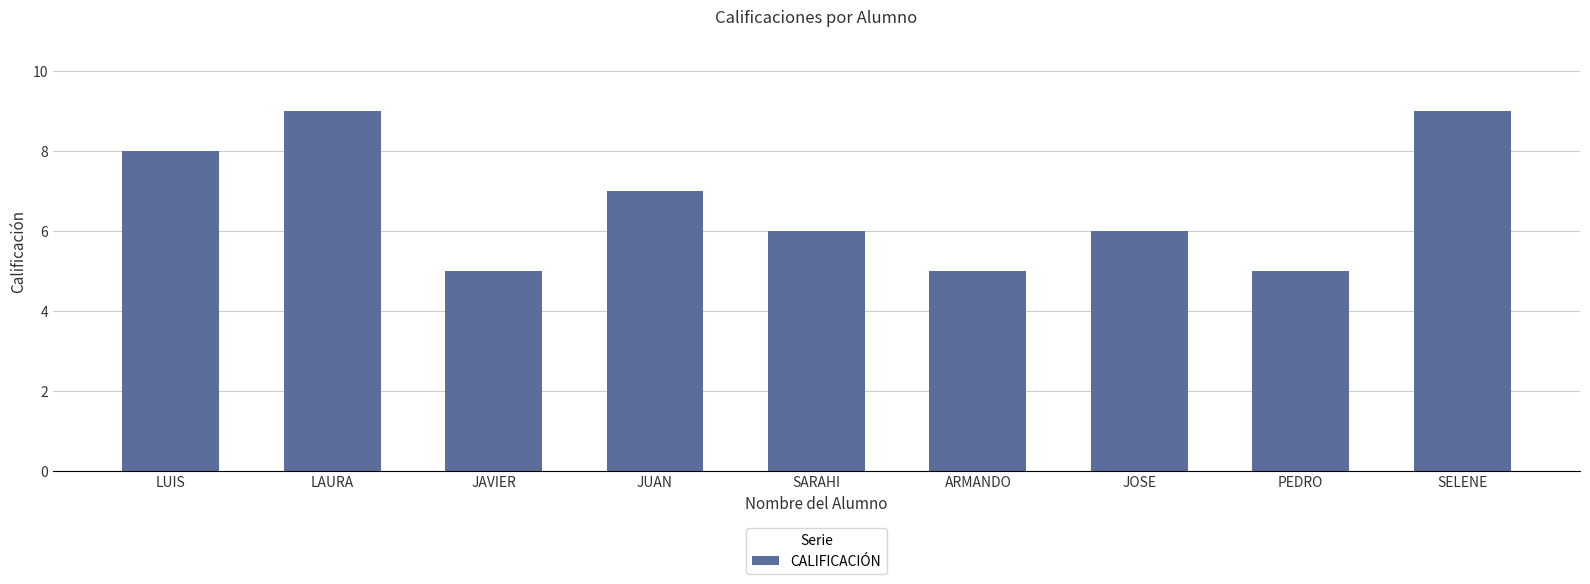

What is the minimum value shown in the chart?

5